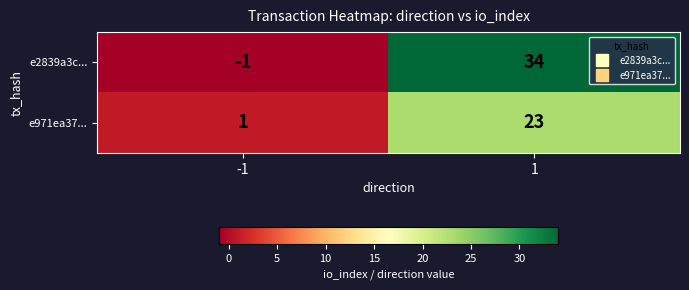

What is the maximum value shown in the chart?

34